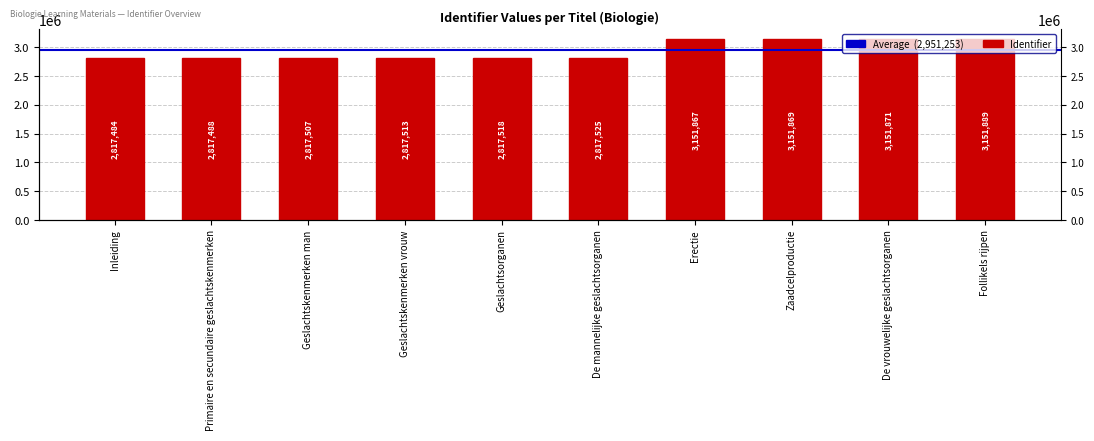

The value at Geslachtskenmerken vrouw is 4758701. True or false?

False